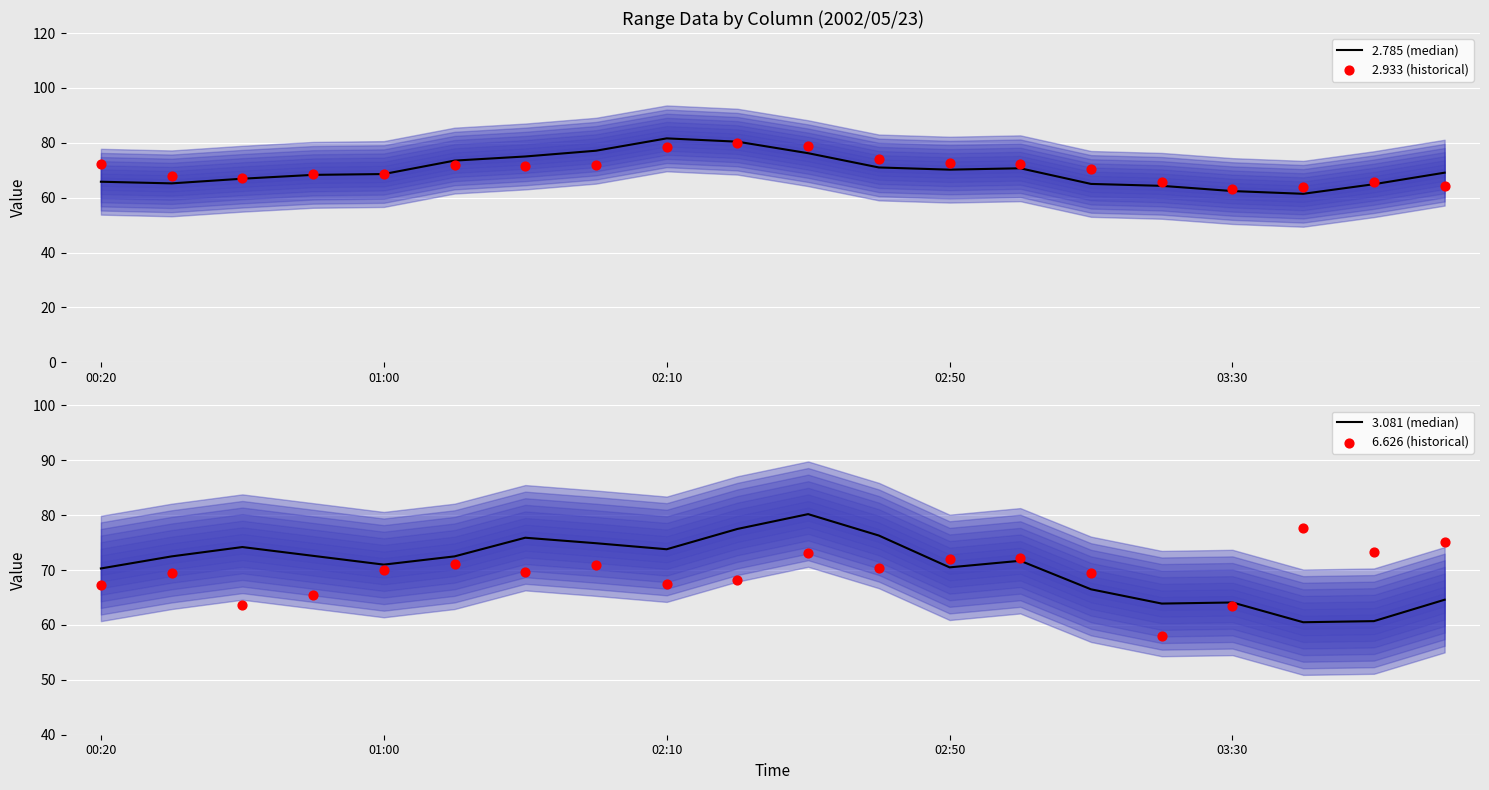

At how many categories does at least one series exceed 70?

18